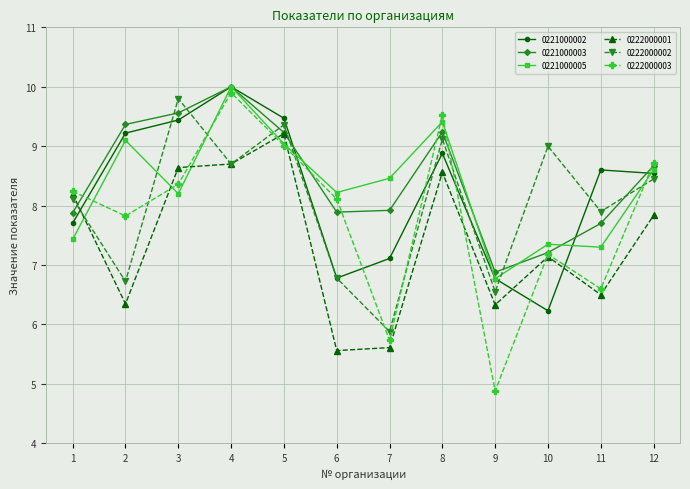

True or false: 0221000002 has more than 0 points higher than both neighbors.

True